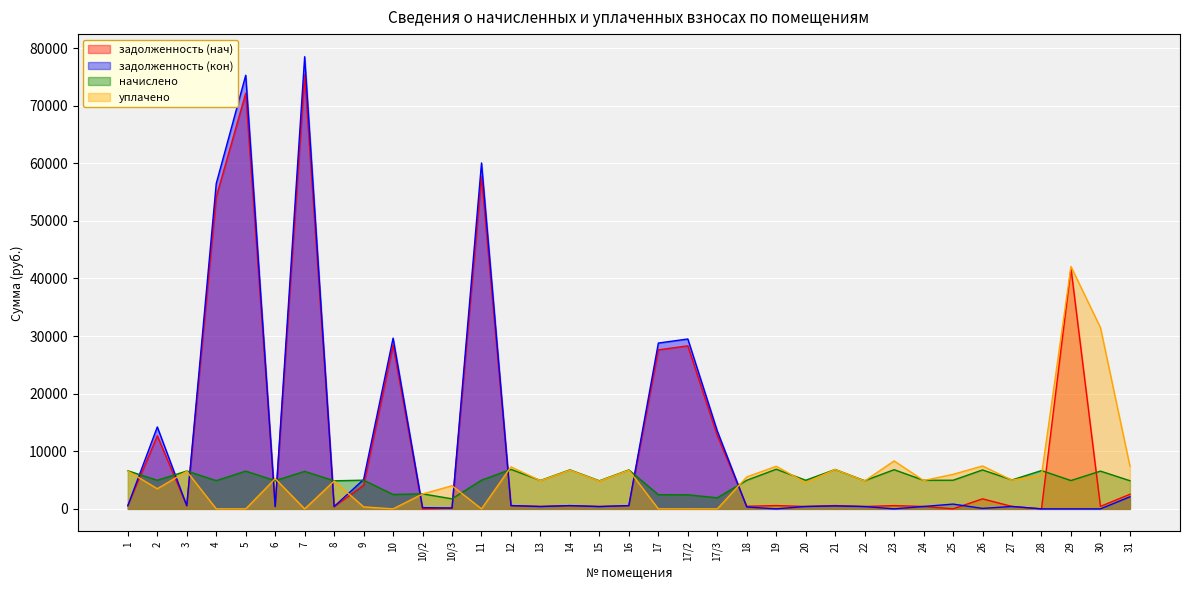

Where is задолженность (кон) nearest to the value 39246?

10